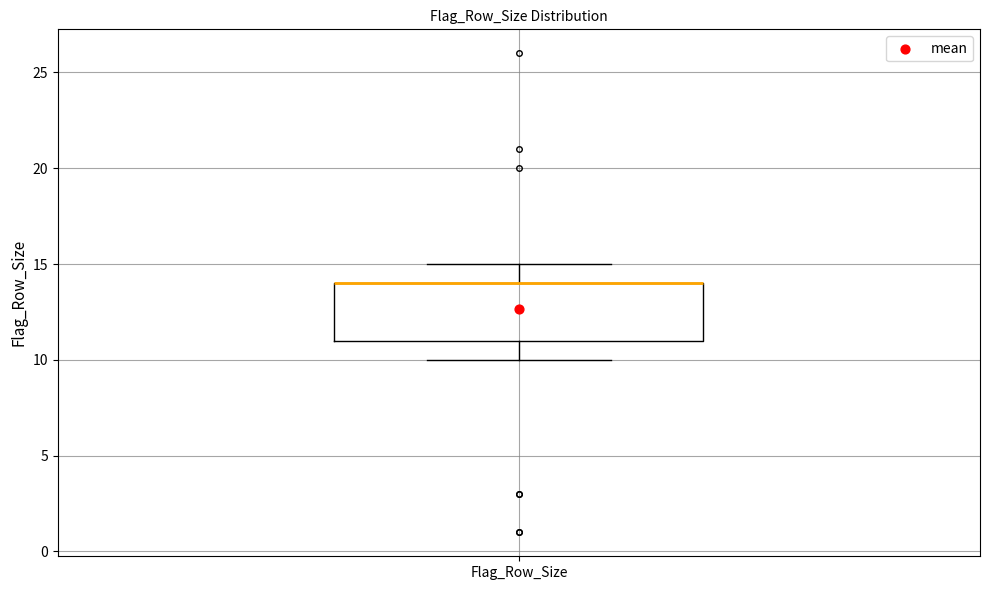

Read this box plot against the y-axis: the position of the median line, the range covered by the box, and the ends of both whiskers. The values are not printed on the chart, so give them approximately, as read against the axis.

median 14 (drawn on the box's upper edge), box 11 to 14, whiskers 10 to 15